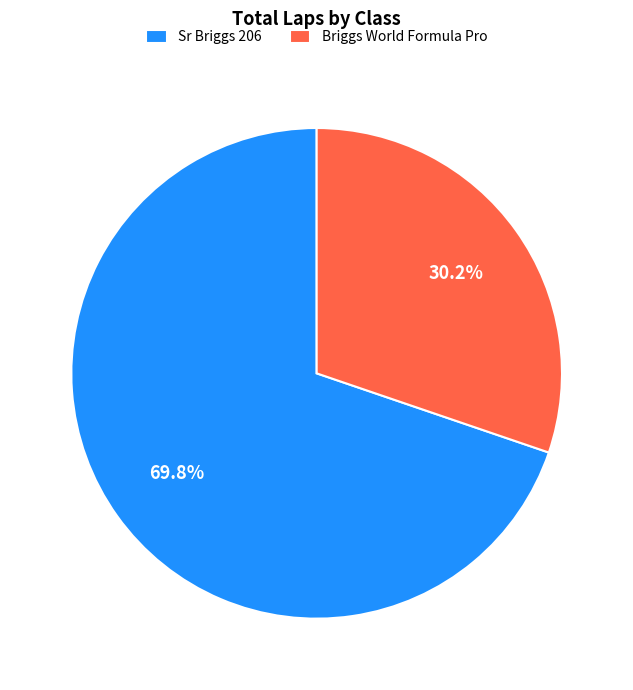

What is the largest slice in the pie chart?

Sr Briggs 206